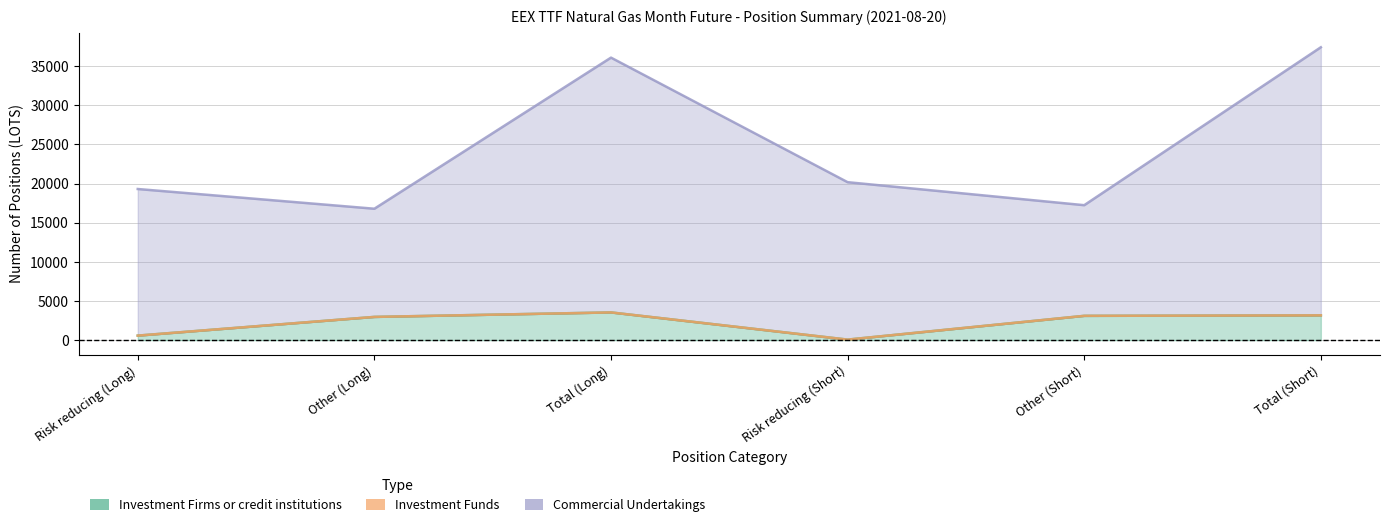

The value of Commercial Undertakings at Risk reducing (Short) is 20179.8. True or false?

True